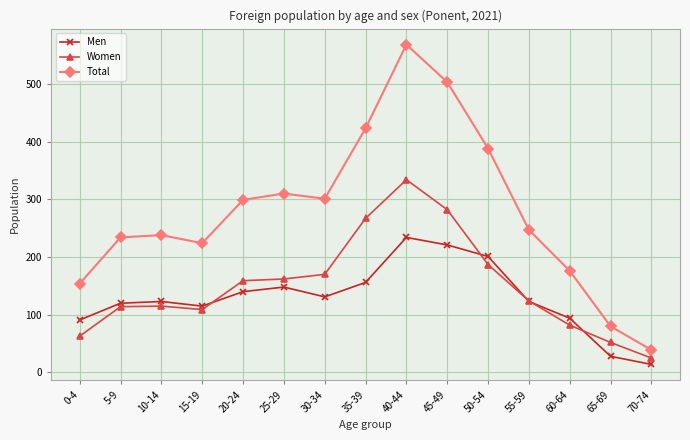

What is the label of the 1st point from the left?

0-4